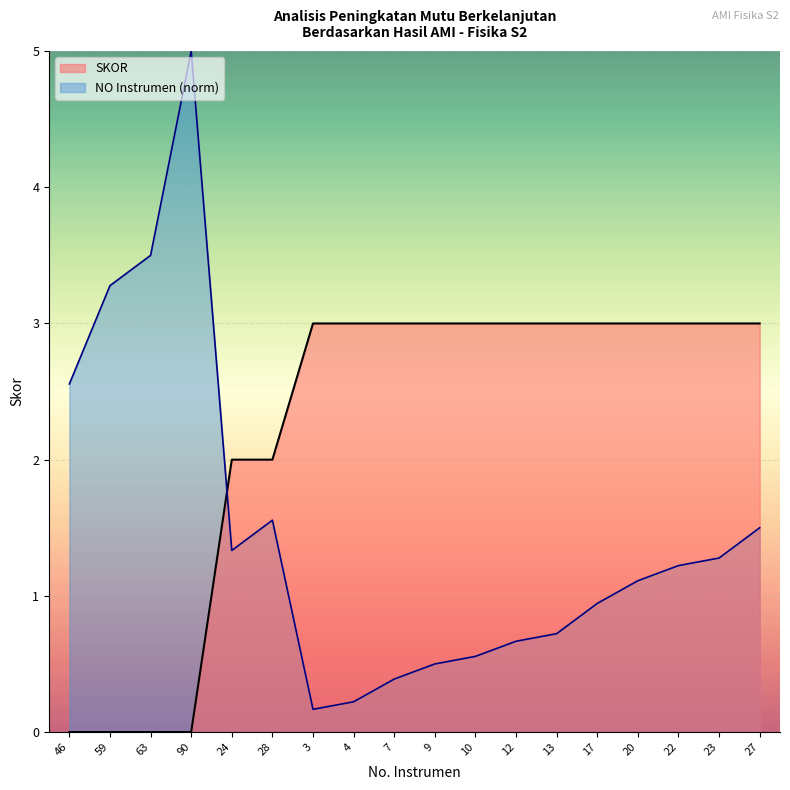

How many values in the SKOR series are below 3?

6